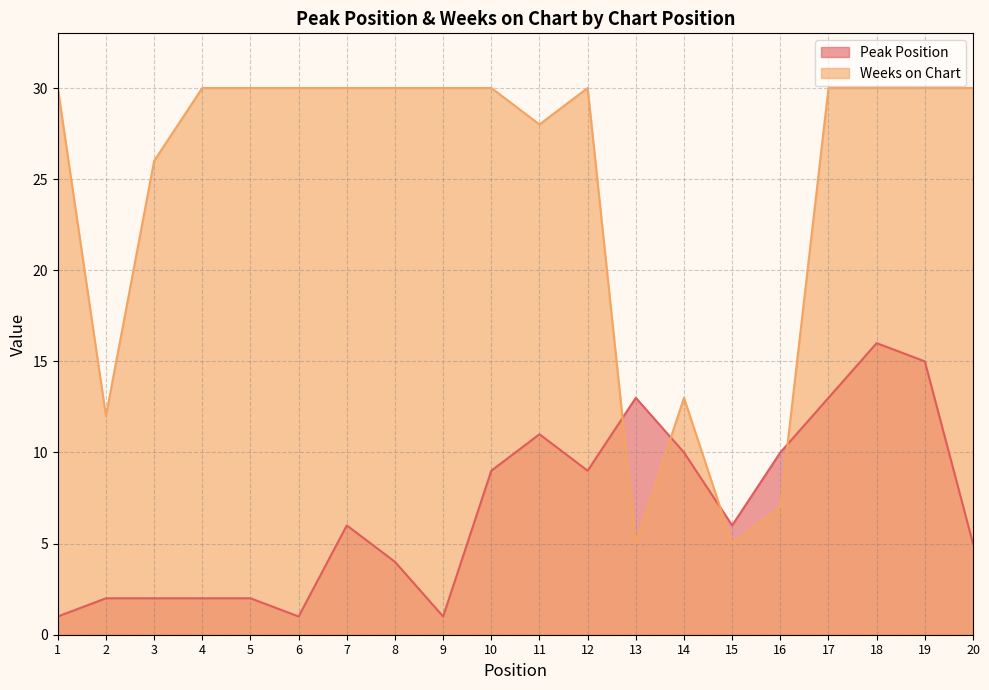

What is the spread (max minus min) of values at 10?

21